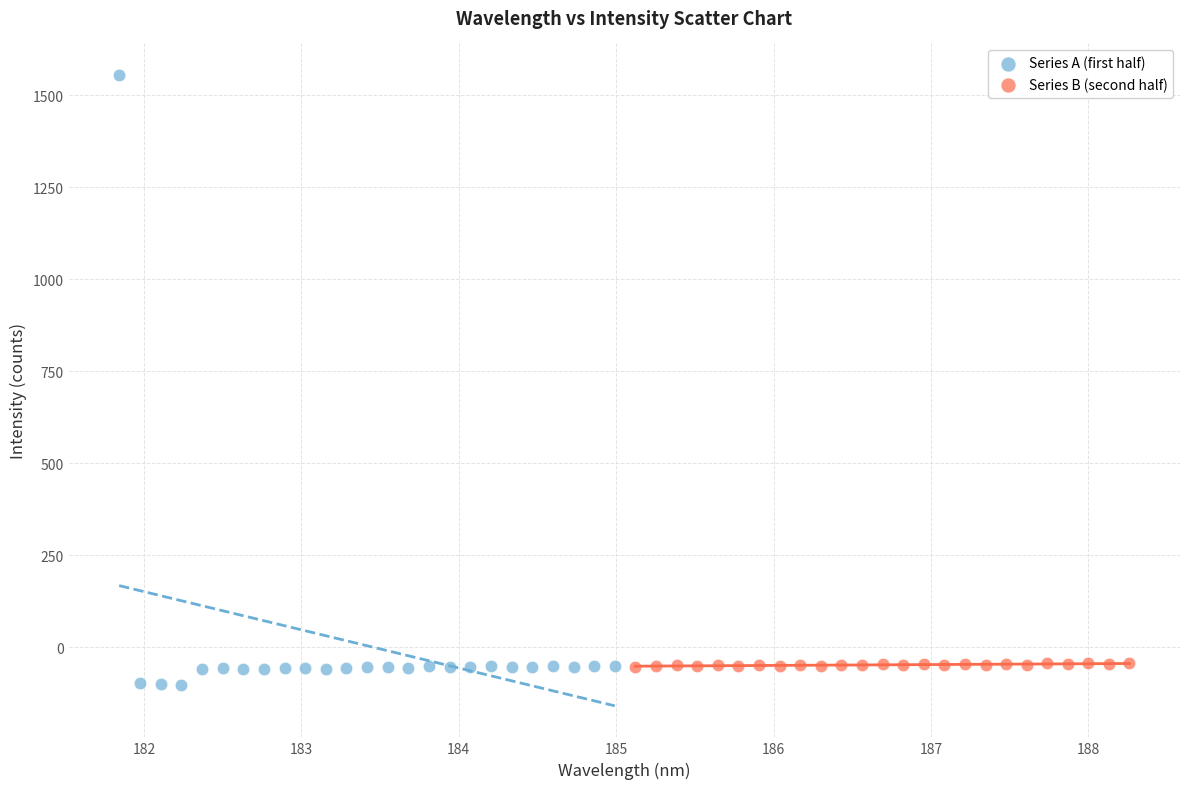

Which series reaches the maximum Y coordinate?

Series A (first half)